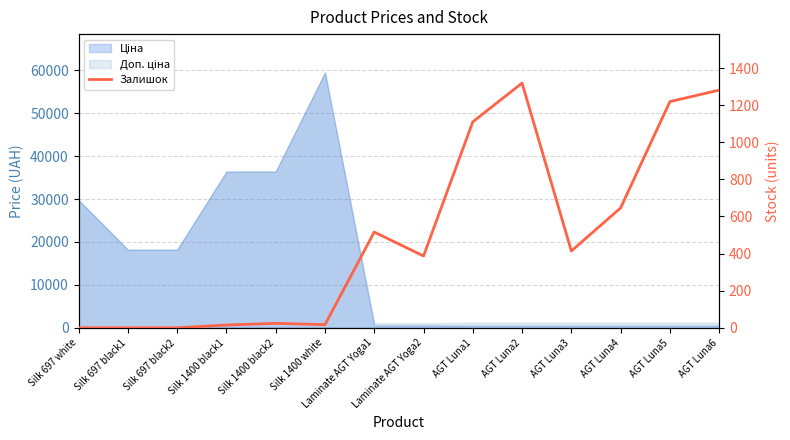

What is the change in value from Silk 1400 white to AGT Luna3?

+397